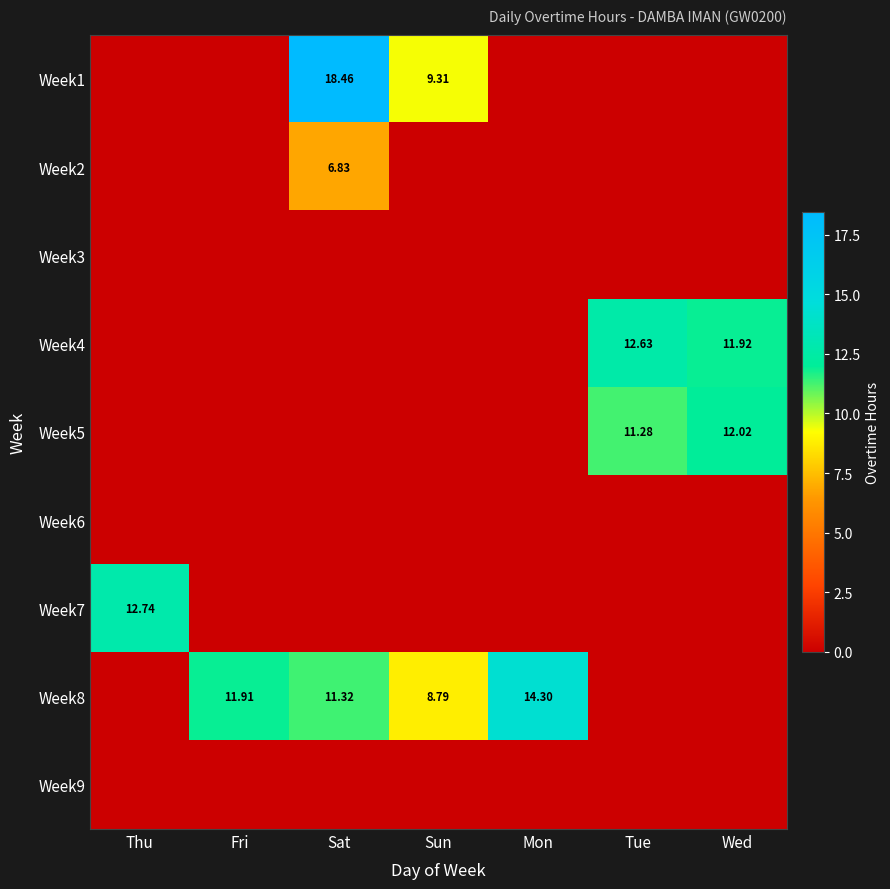

Between Thu and Sun, which is larger?

Sun